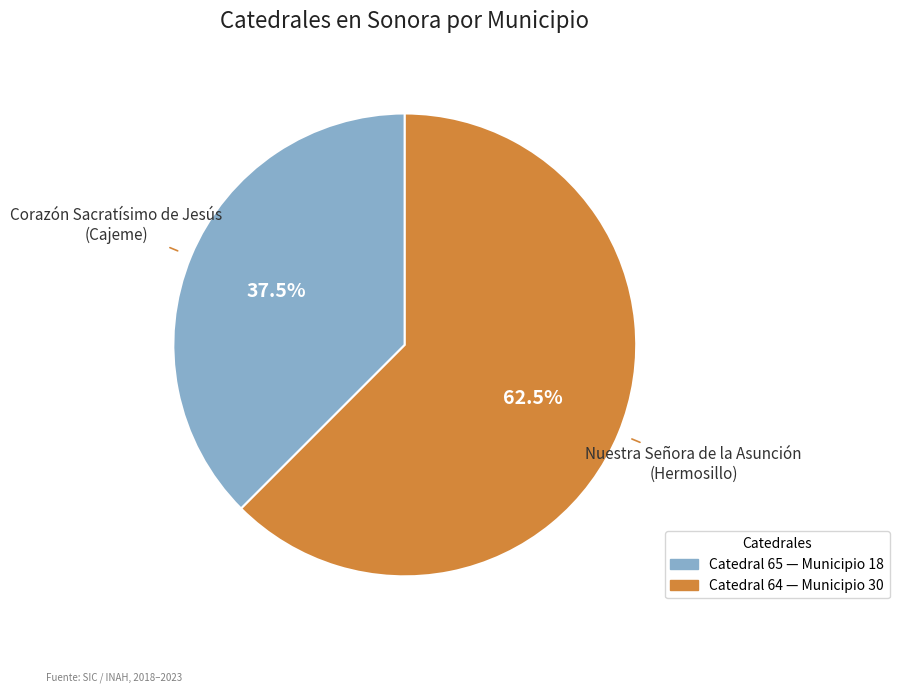

To the nearest percent, what is the average slice percentage?

50%